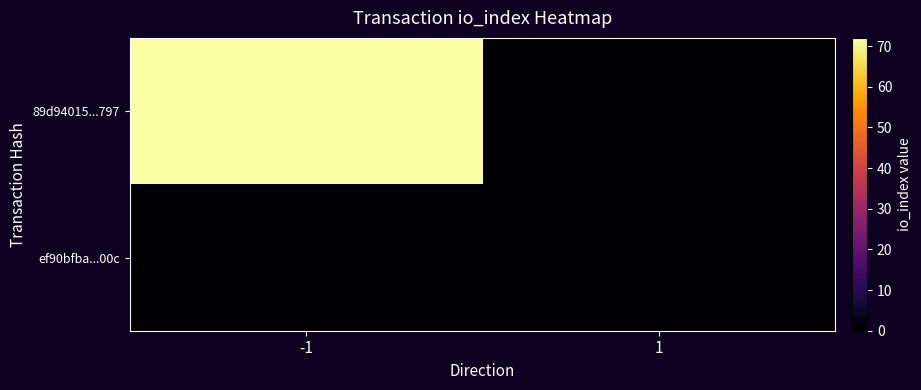

Reading left to right, extract all data points from this chart.

89d94015...797: -1=72	1=0
ef90bfba...00c: -1=0	1=0